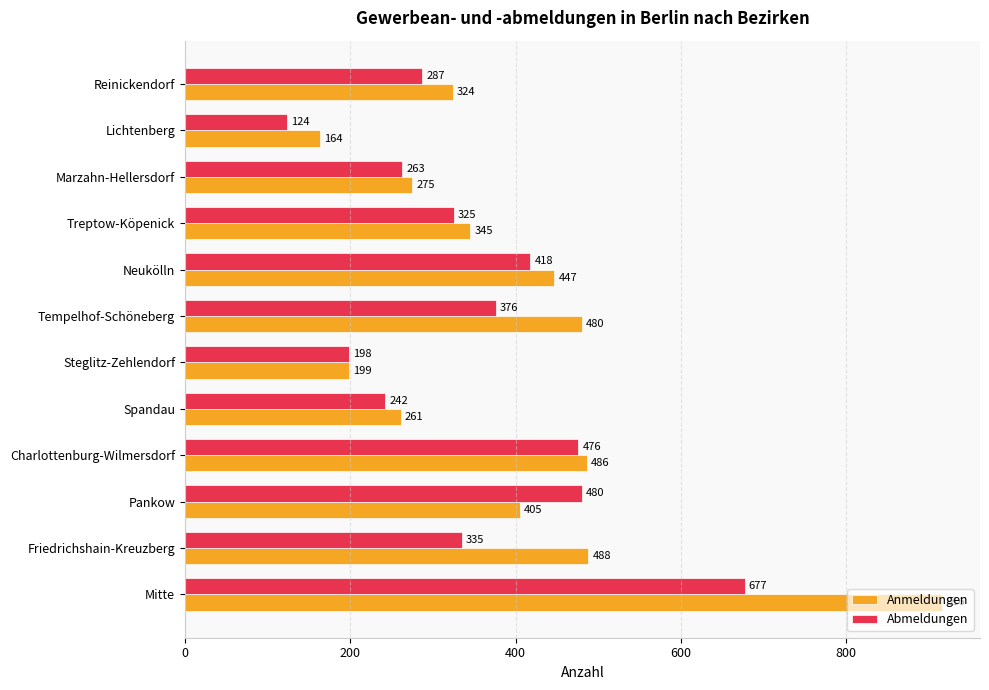

What is the difference between the maximum and second lowest values in the Abmeldungen series?

479